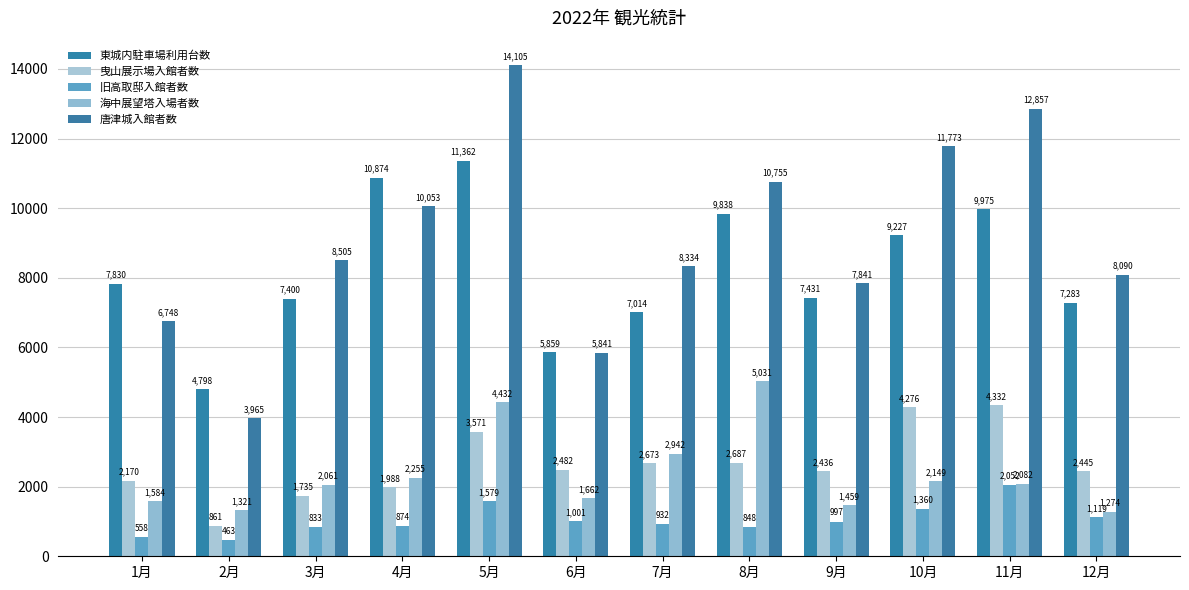

How many data points in 海中展望塔入場者数 are less than 2082?

6